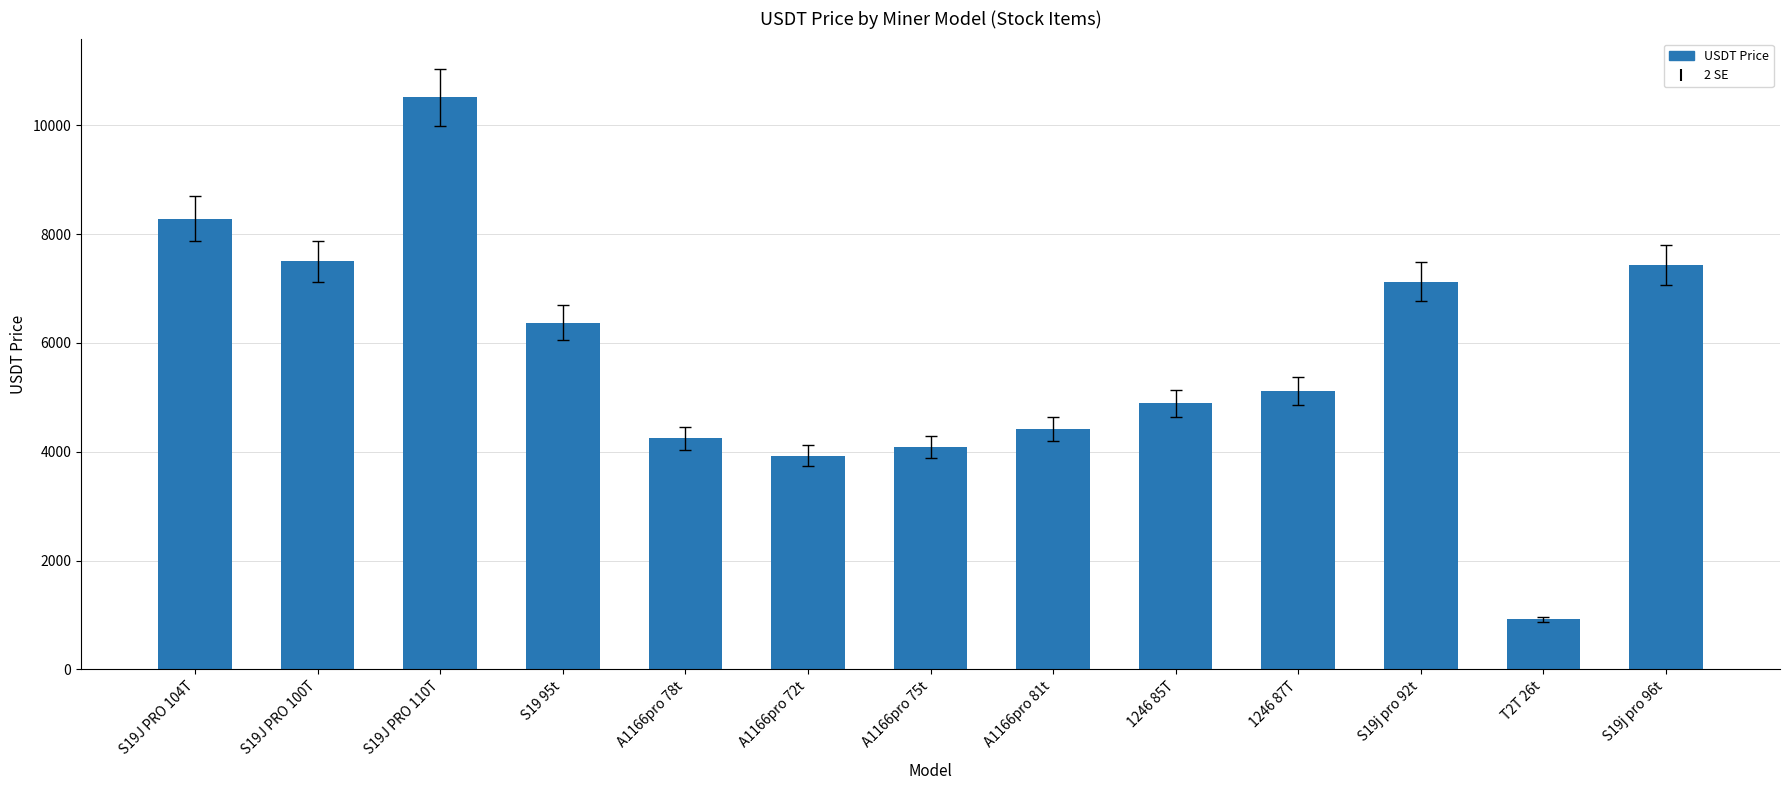

What is the ratio of the value at S19j pro 96t to the value at A1166pro 78t?

1.7